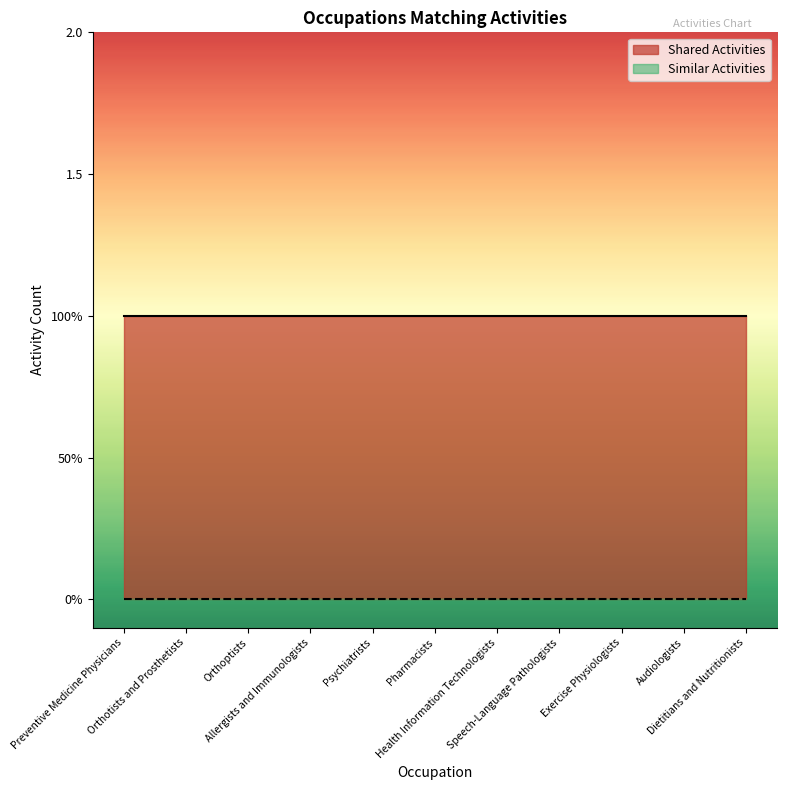

What are all the series names shown in the legend?

Shared Activities, Similar Activities